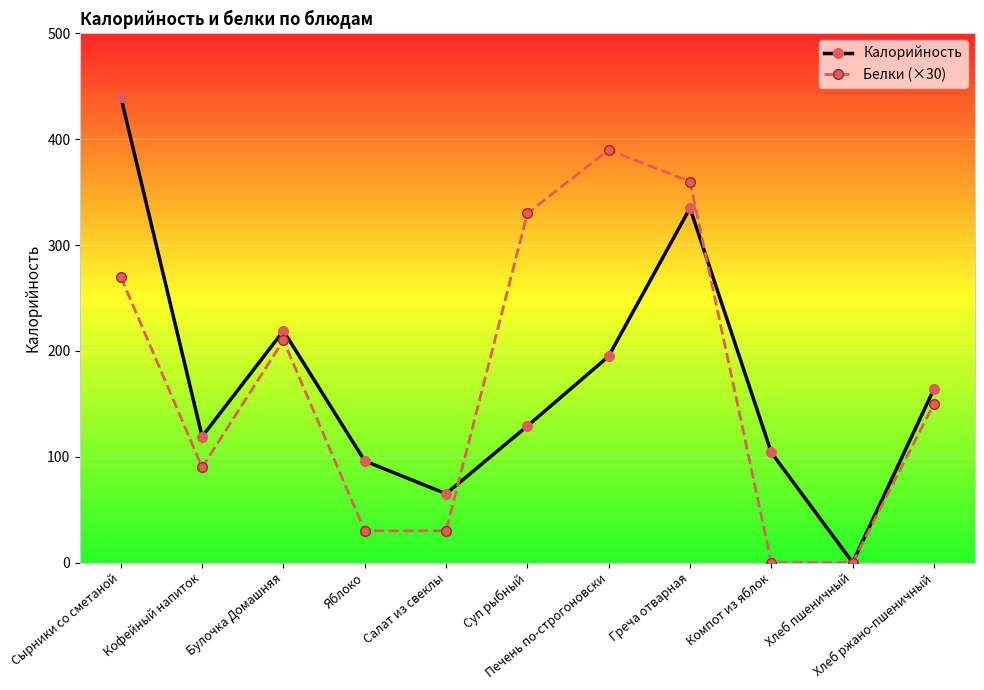

At which category is the sum across all series the highest?

Сырники со сметаной